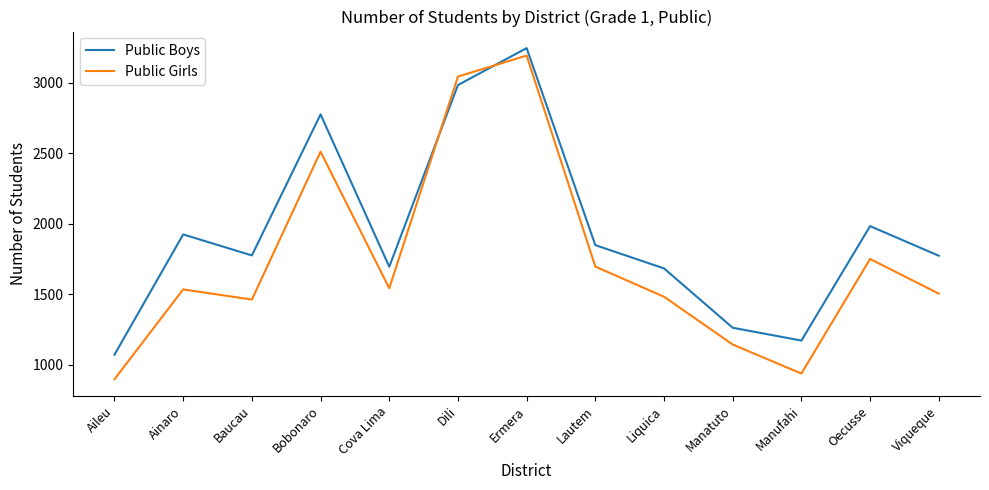

At which category does Public Boys reach its first local valley?

Baucau